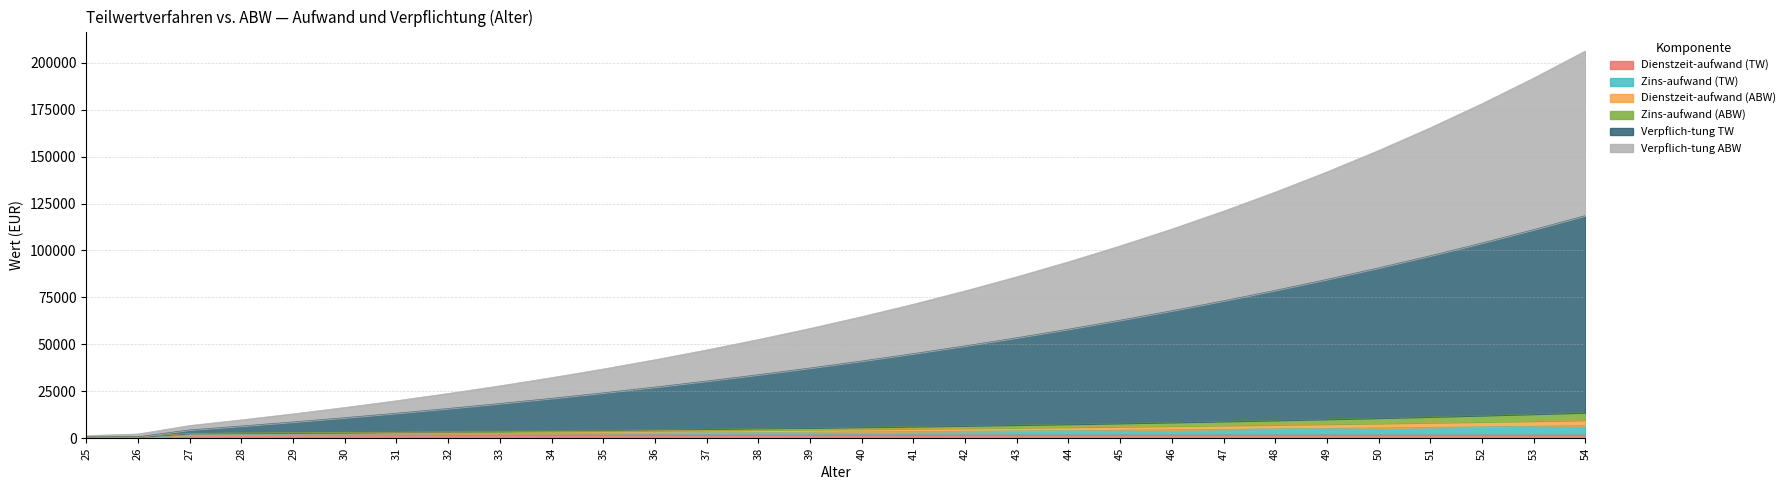

Does the chart have visible grid lines?

Yes